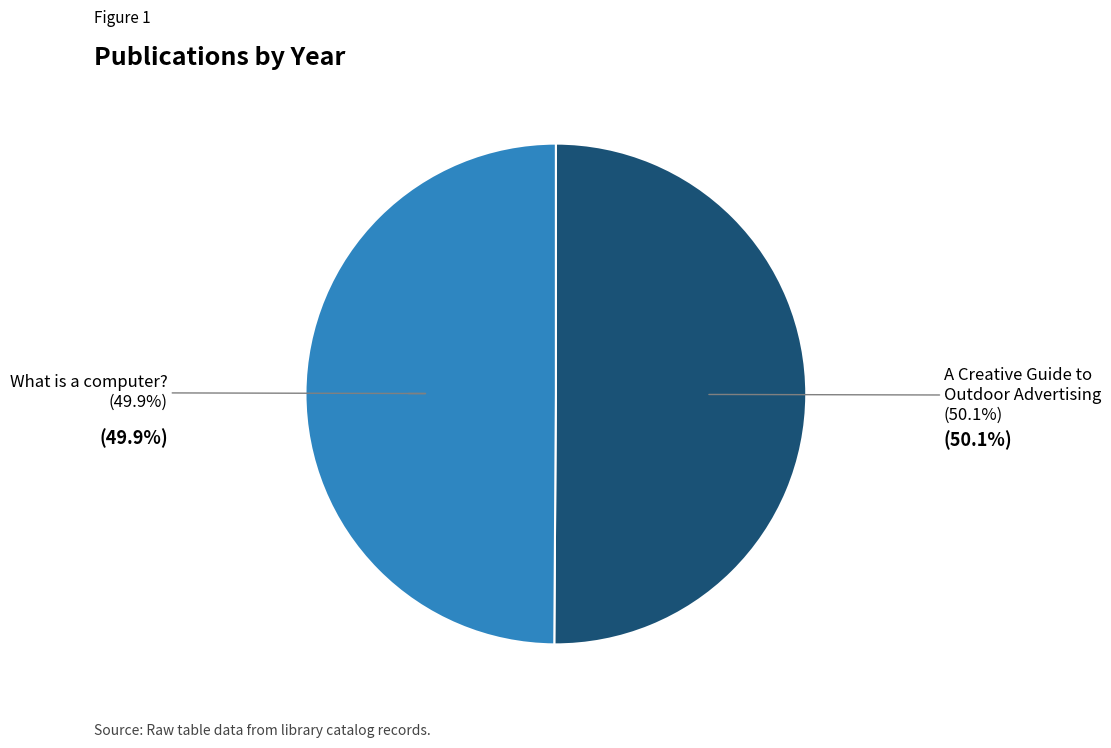

How many slices are in this pie chart?

2